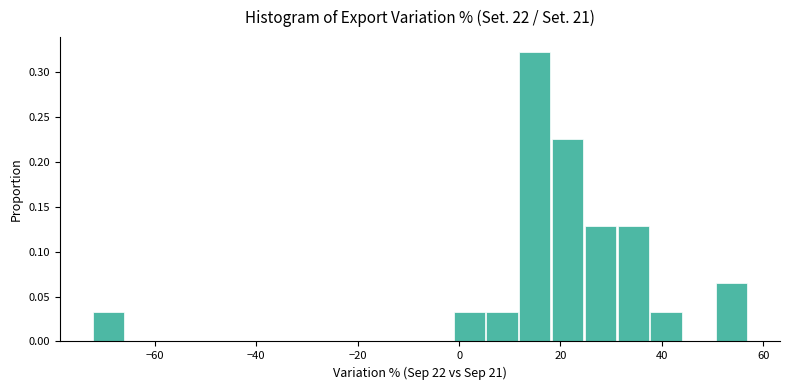

Read against the x-axis, roughly where is the centre of the tallest bar?

14